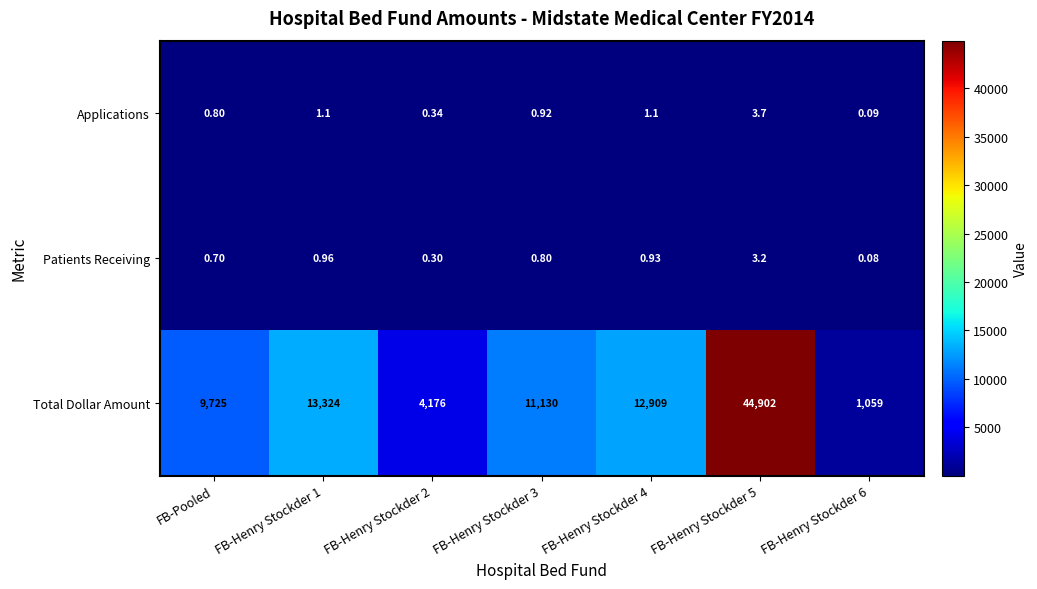

List the series in order of their peak value, lowest first.

Patients Receiving, Applications, Total Dollar Amount